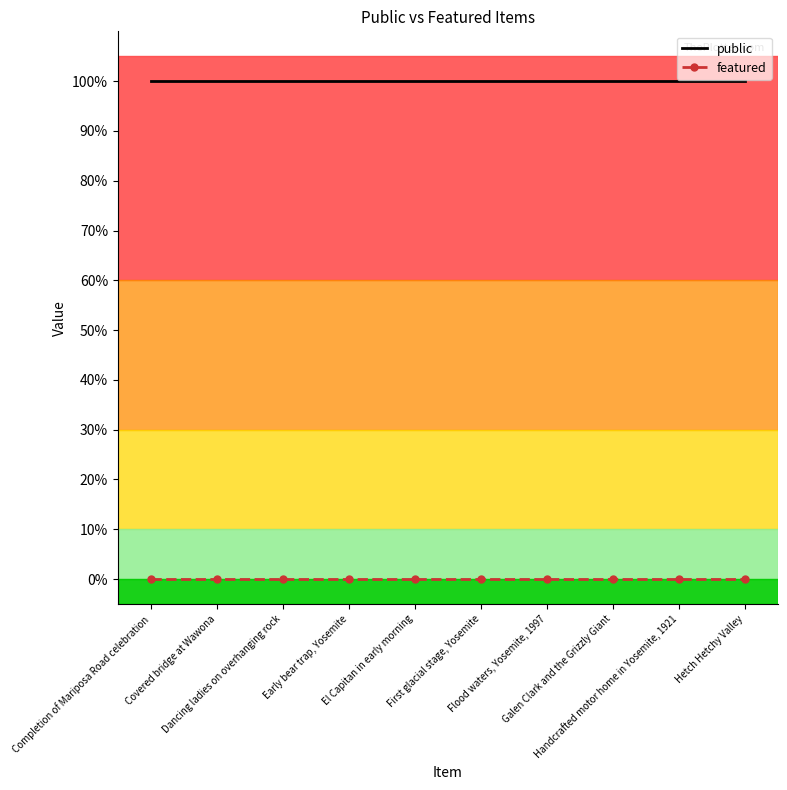

Reading left to right, transcribe all the data shown in this chart.

public: Completion of Mariposa Road celebration=1	Covered bridge at Wawona=1	Dancing ladies on overhanging rock=1	Early bear trap, Yosemite=1	El Capitan in early morning=1	First glacial stage, Yosemite=1	Flood waters, Yosemite, 1997=1	Galen Clark and the Grizzly Giant=1	Handcrafted motor home in Yosemite, 1921=1	Hetch Hetchy Valley=1
featured: Completion of Mariposa Road celebration=0	Covered bridge at Wawona=0	Dancing ladies on overhanging rock=0	Early bear trap, Yosemite=0	El Capitan in early morning=0	First glacial stage, Yosemite=0	Flood waters, Yosemite, 1997=0	Galen Clark and the Grizzly Giant=0	Handcrafted motor home in Yosemite, 1921=0	Hetch Hetchy Valley=0